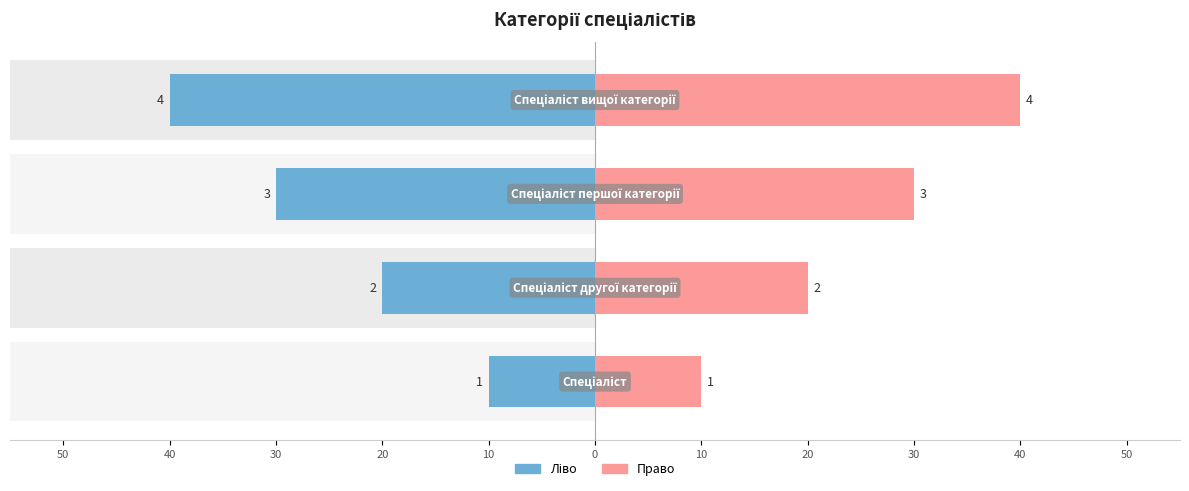

Count the Ідентифікатор (право) values in the range 20 to 40.

3